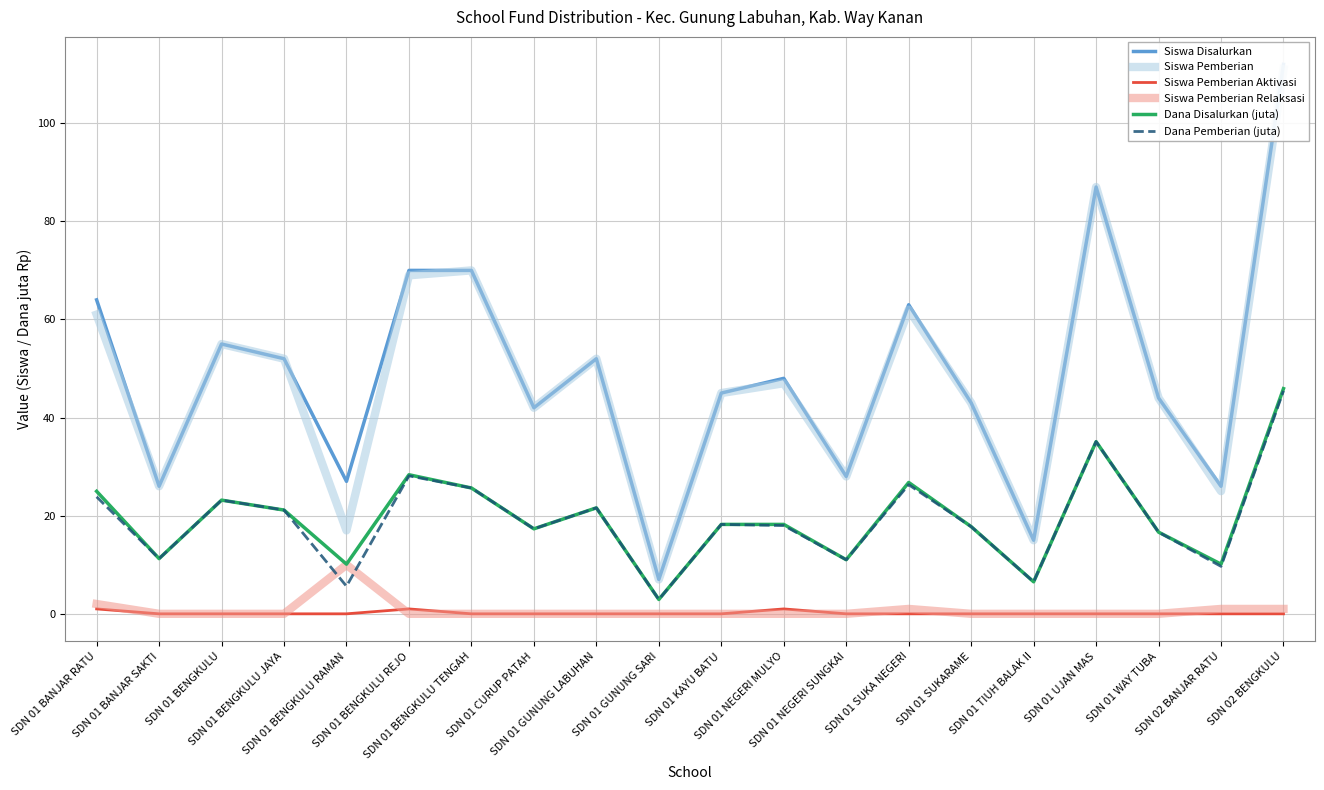

Is it true that Dana Disalurkan (juta) equals 10.3 at SDN 01 WAY TUBA?

False